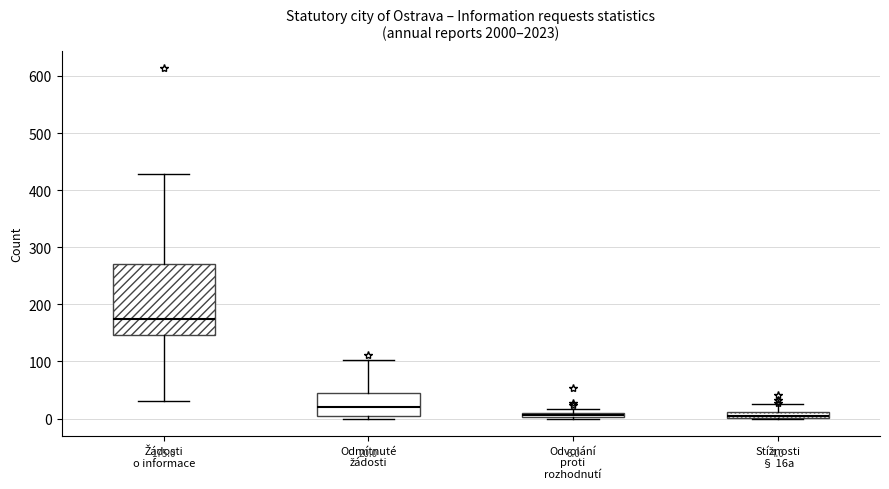

Comparing the boxes themselves (not the whiskers), which one is the tallest?

Žádosti o informace